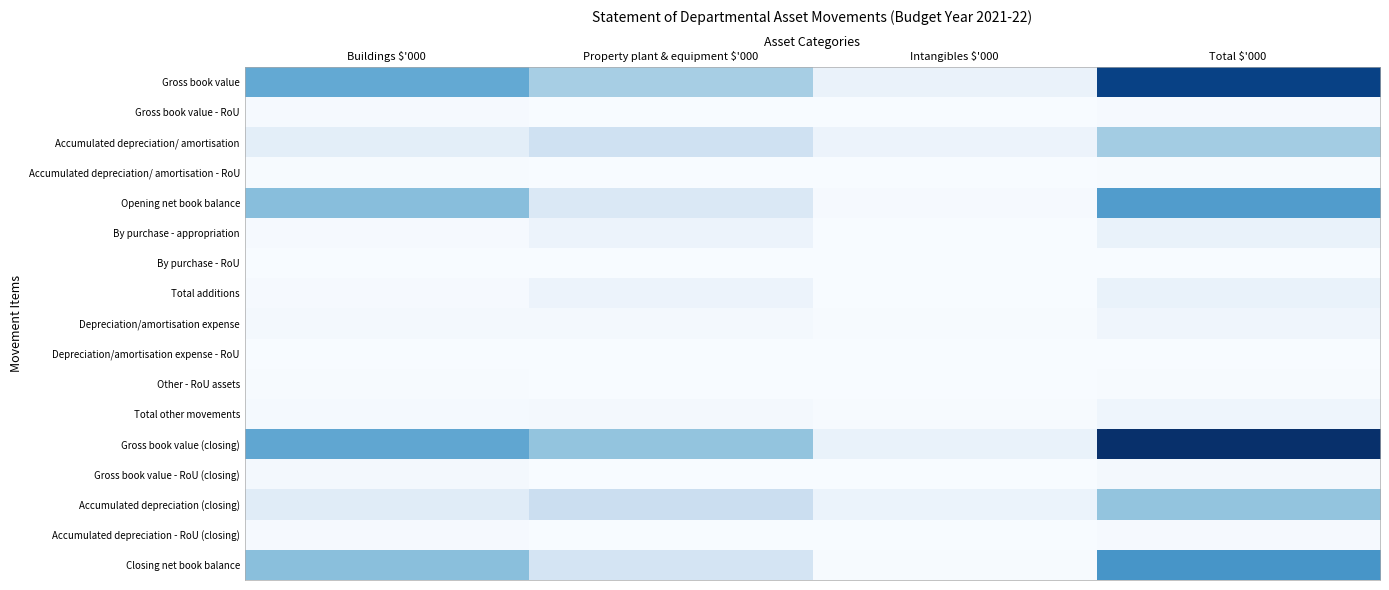

How many distinct data groups are displayed?

17